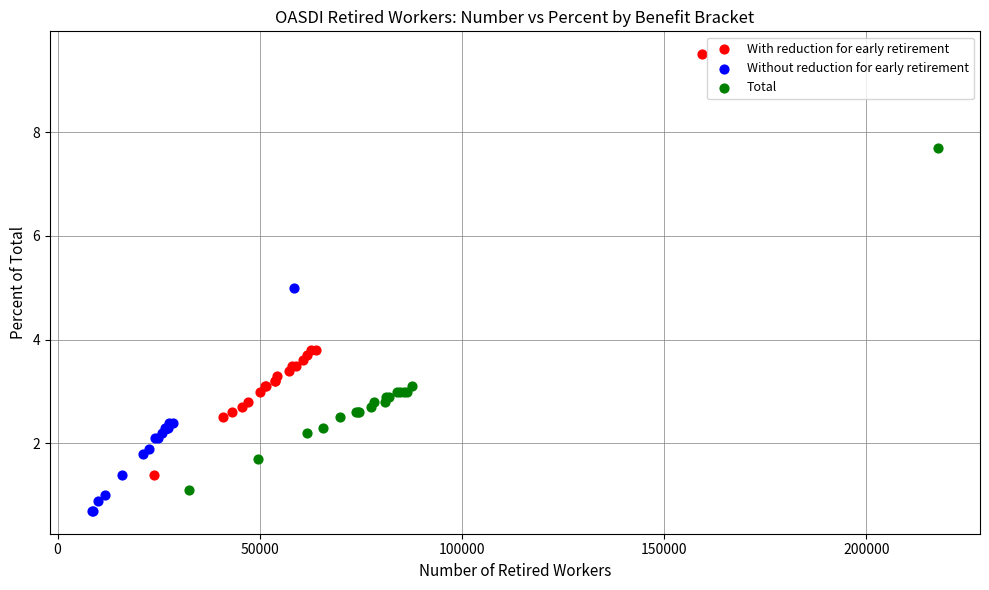

Which series contains the highest Y value?

With reduction for early retirement